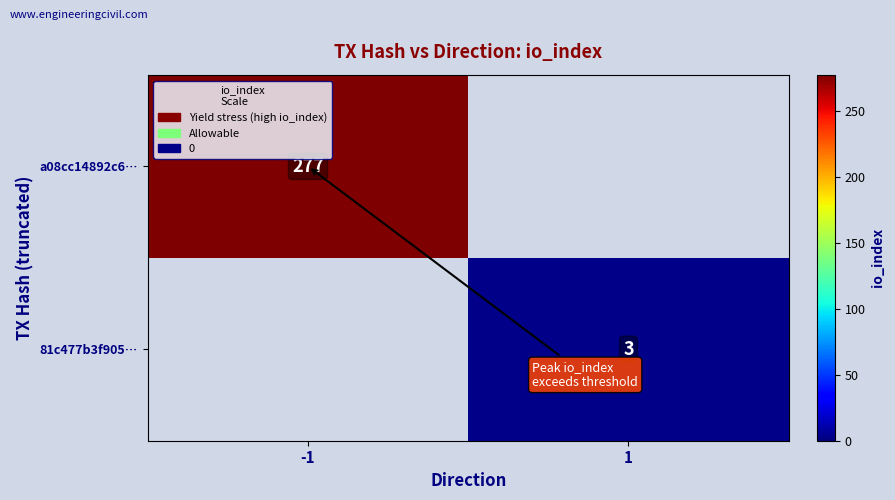

The value of a08cc14892c6… at -1 is 277. True or false?

True